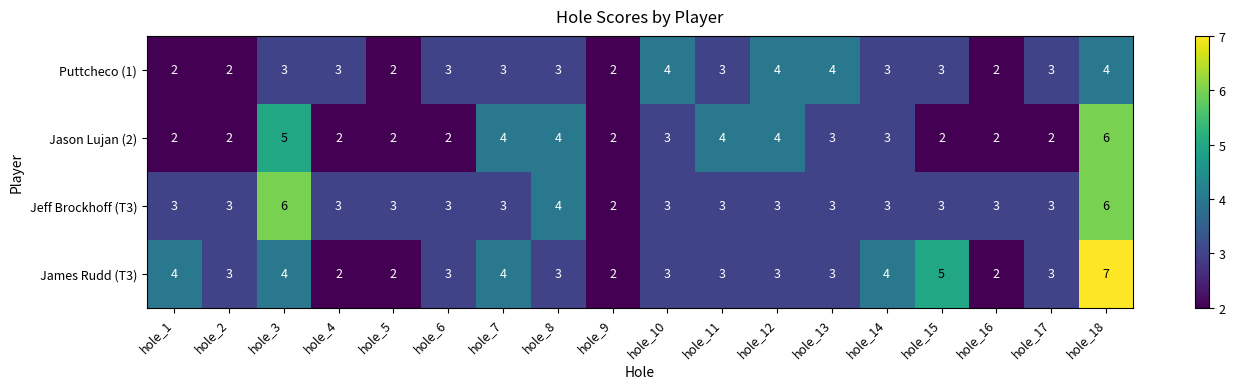

Read the James Rudd (T3) value at hole_2.

3